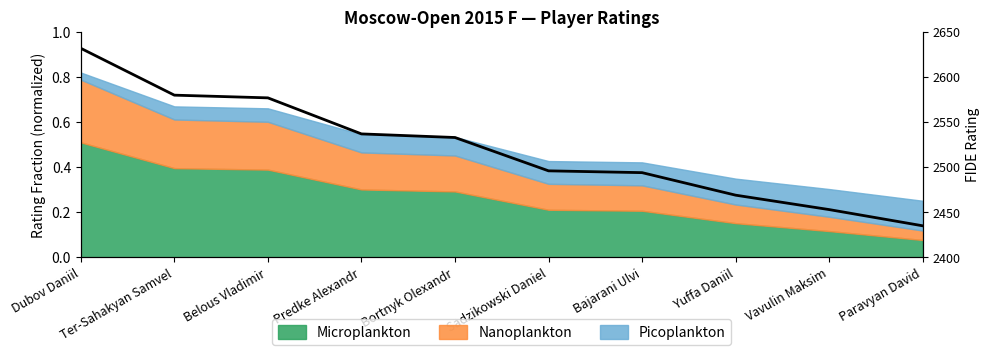

At which category does the chart reach its peak across all series?

Dubov Daniil